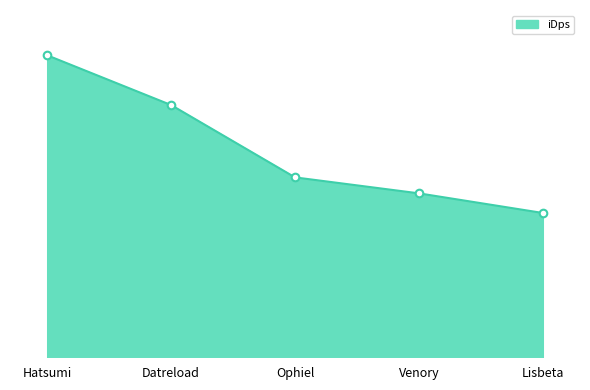

What is the change in value from Venory to Lisbeta?

-361.9